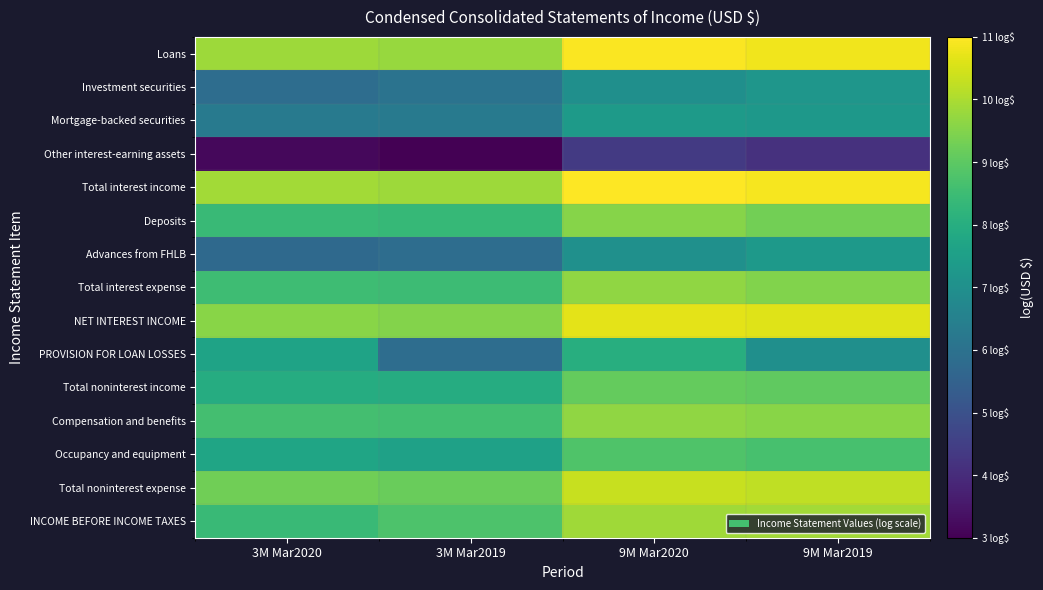

Reading left to right, list all the values displayed in this chart.

Loans: 3M Mar2020=10.1	3M Mar2019=10.1	9M Mar2020=11.2	9M Mar2019=11.1
Investment securities: 3M Mar2020=6.2	3M Mar2019=6.4	9M Mar2020=7.3	9M Mar2019=7.5
Mortgage-backed securities: 3M Mar2020=6.6	3M Mar2019=6.6	9M Mar2020=7.7	9M Mar2019=7.6
Other interest-earning assets: 3M Mar2020=3.5	3M Mar2019=3.4	9M Mar2020=4.7	9M Mar2019=4.5
Total interest income: 3M Mar2020=10.2	3M Mar2019=10.1	9M Mar2020=11.3	9M Mar2019=11.2
Deposits: 3M Mar2020=8.7	3M Mar2019=8.7	9M Mar2020=9.9	9M Mar2019=9.6
Advances from FHLB: 3M Mar2020=6.1	3M Mar2019=6.2	9M Mar2020=7.3	9M Mar2019=7.6
Total interest expense: 3M Mar2020=8.8	3M Mar2019=8.8	9M Mar2020=10.0	9M Mar2019=9.8
NET INTEREST INCOME: 3M Mar2020=9.9	3M Mar2019=9.8	9M Mar2020=11.0	9M Mar2019=10.9
PROVISION FOR LOAN LOSSES: 3M Mar2020=8.0	3M Mar2019=6.2	9M Mar2020=8.3	9M Mar2019=7.3
Total noninterest income: 3M Mar2020=8.3	3M Mar2019=8.3	9M Mar2020=9.4	9M Mar2019=9.3
Compensation and benefits: 3M Mar2020=8.9	3M Mar2019=8.9	9M Mar2020=10.0	9M Mar2019=9.9
Occupancy and equipment: 3M Mar2020=8.0	3M Mar2019=7.9	9M Mar2020=9.1	9M Mar2019=9.0
Total noninterest expense: 3M Mar2020=9.6	3M Mar2019=9.5	9M Mar2020=10.6	9M Mar2019=10.5
INCOME BEFORE INCOME TAXES: 3M Mar2020=8.7	3M Mar2019=9.1	9M Mar2020=10.2	9M Mar2019=10.2